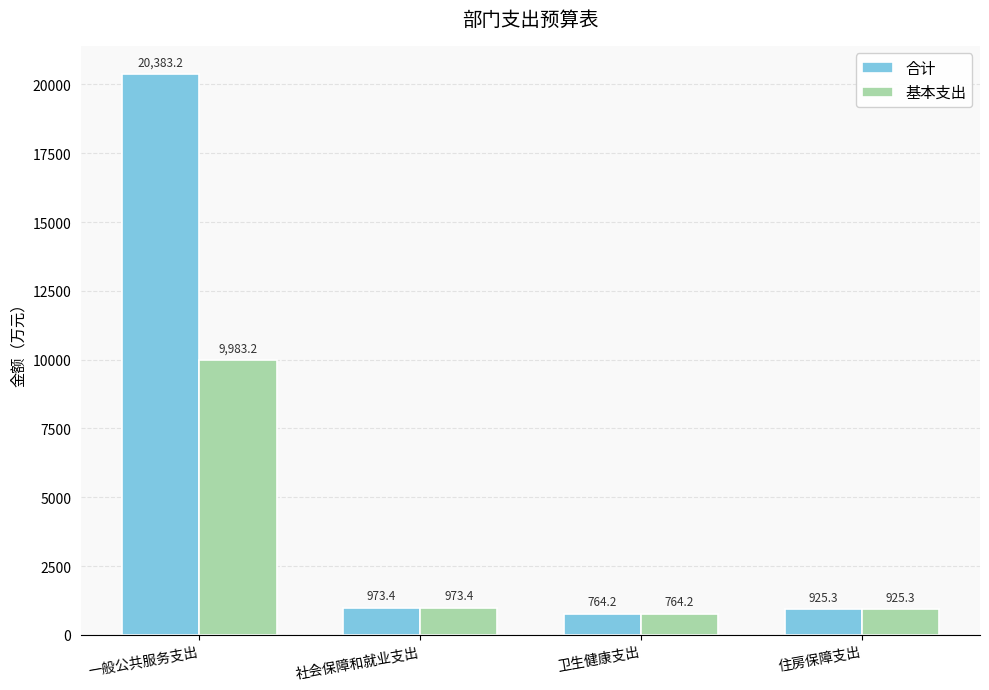

At which label does 合计 reach its peak?

一般公共服务支出